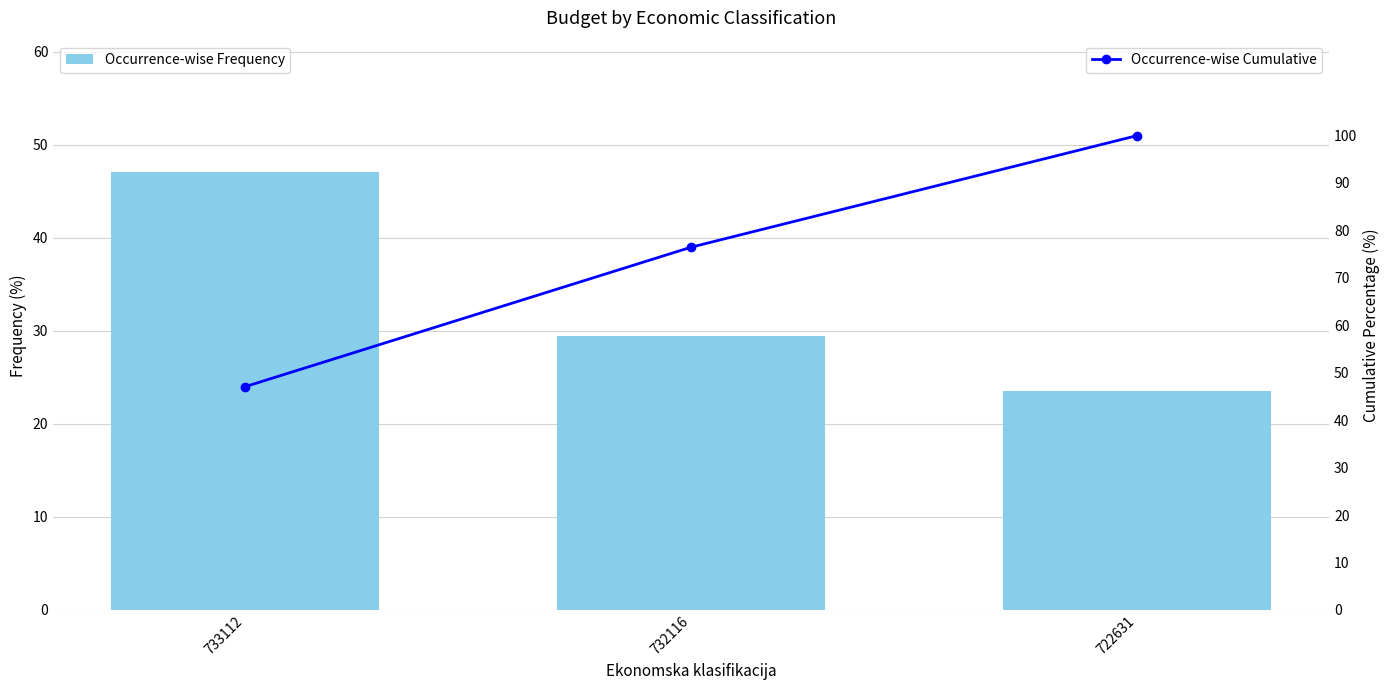

What are all the series names shown in the legend?

Occurrence-wise Frequency, Occurrence-wise Cumulative